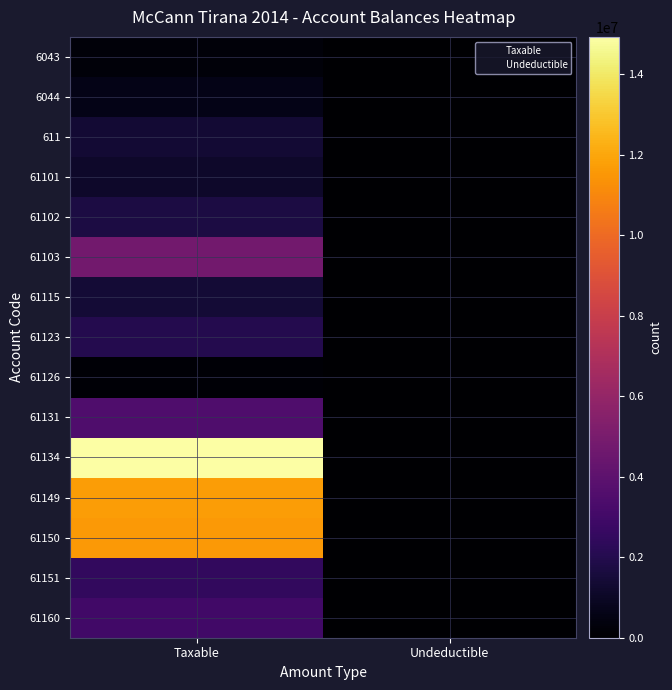

What value does the 61134 series have at Taxable?

14931158.8